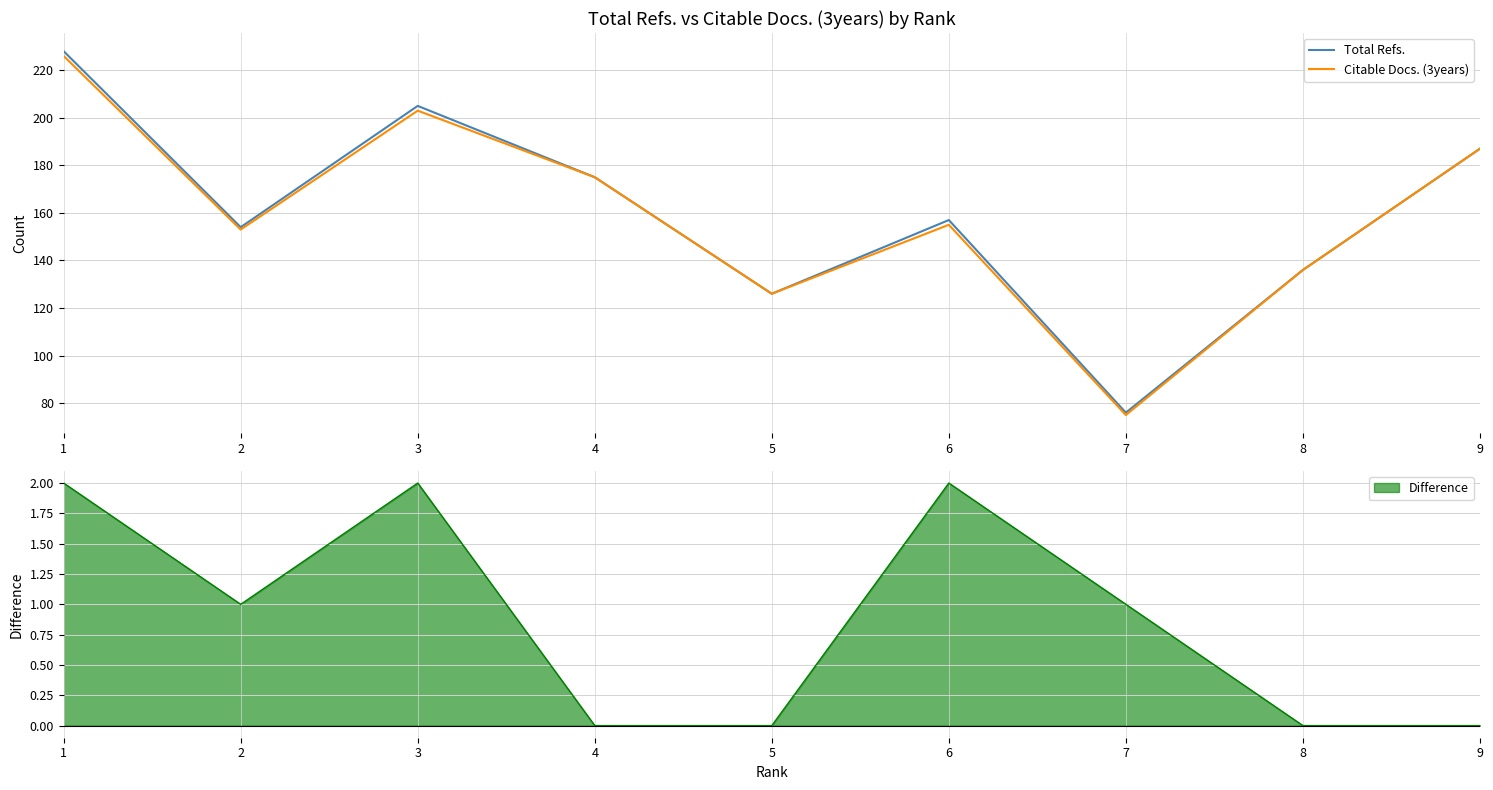

What is the minimum value shown in the chart?

75